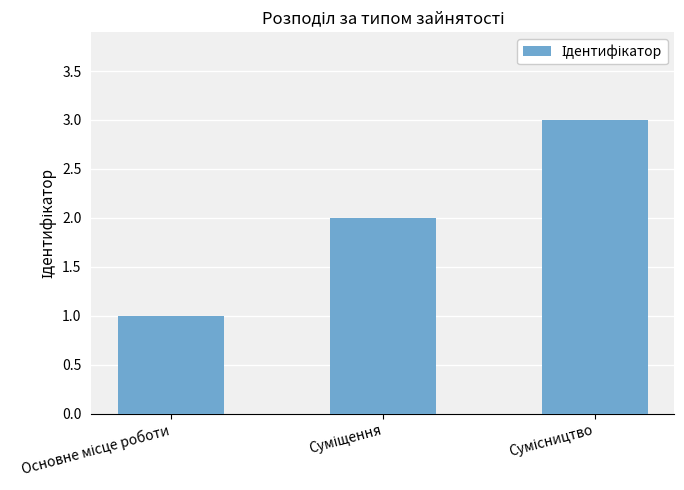

What is the maximum value shown in the chart?

3